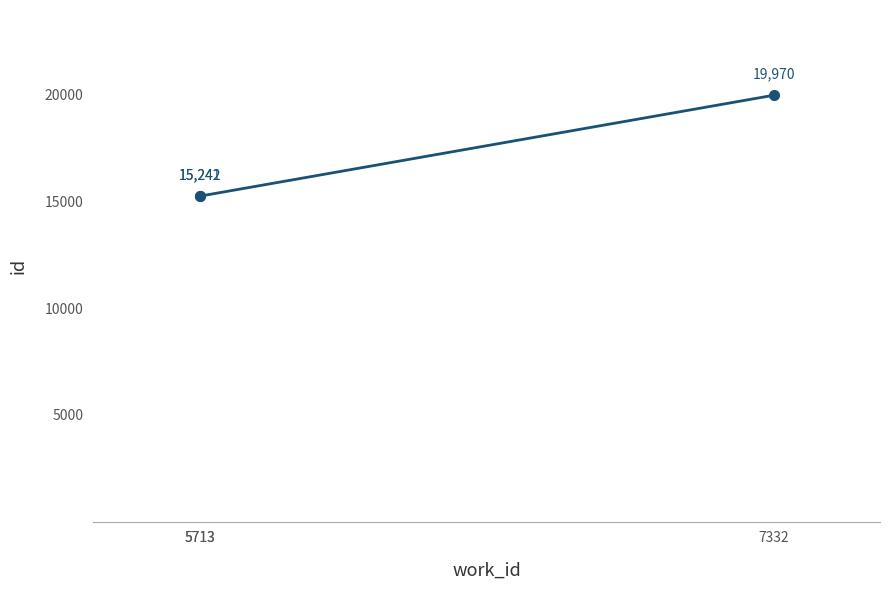

The chart shows a value of 15242 at 5713. True or false?

True